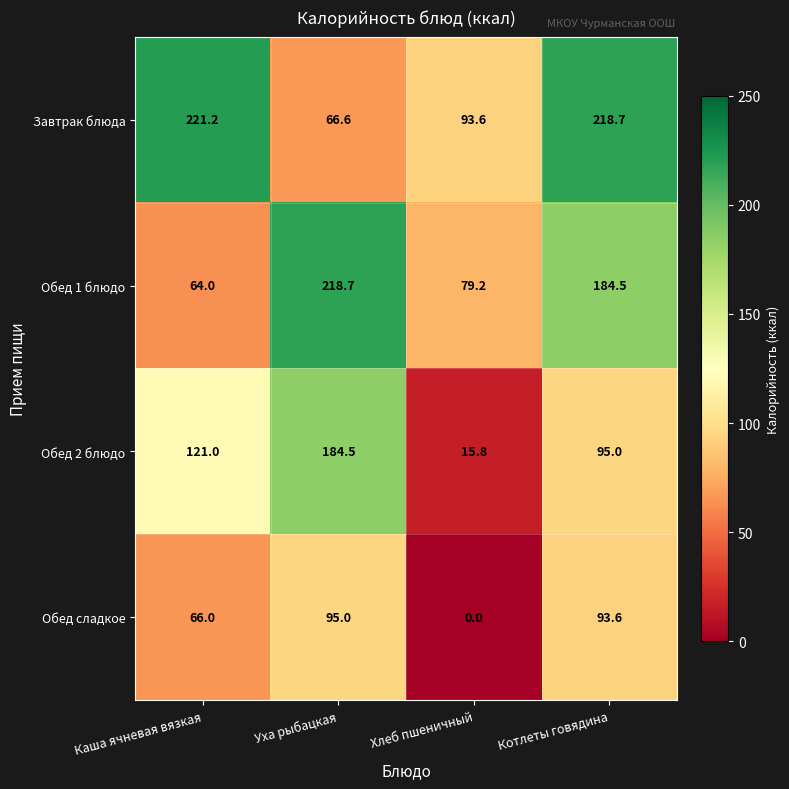

Is it true that Обед 1 блюдо equals 334.4 at Уха рыбацкая?

False